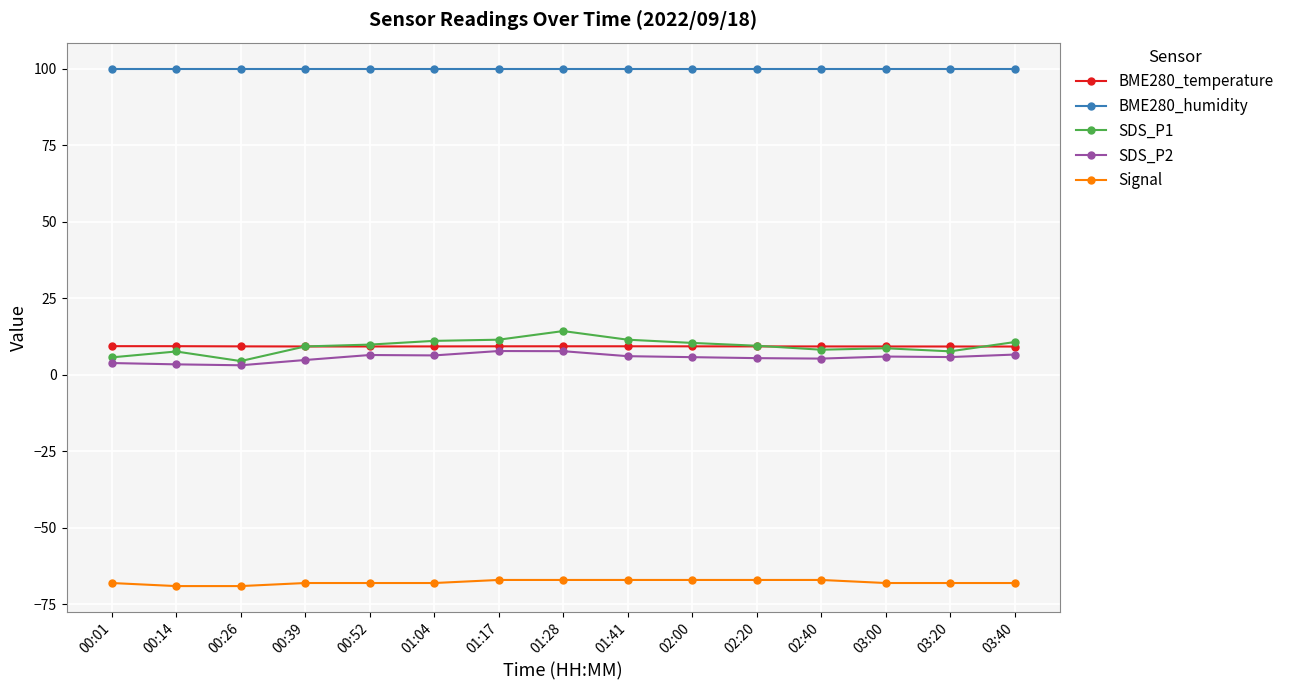

What is the minimum value for BME280_humidity?

100.0